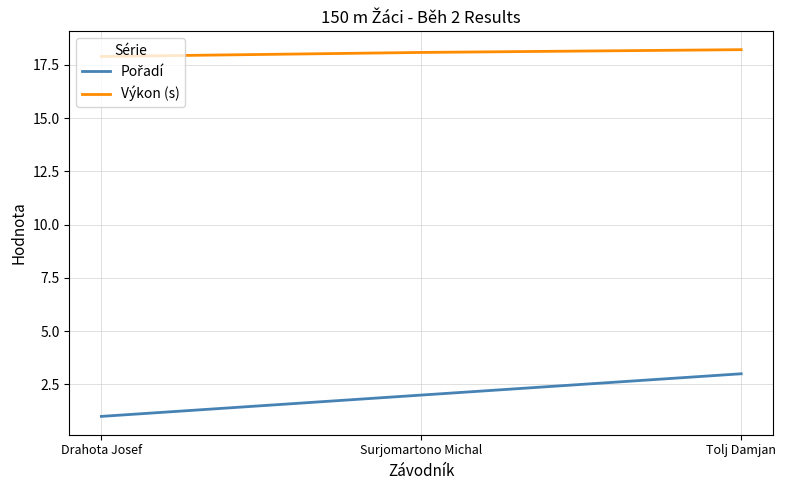

Count the Výkon (s) values in the range 17 to 18.

1